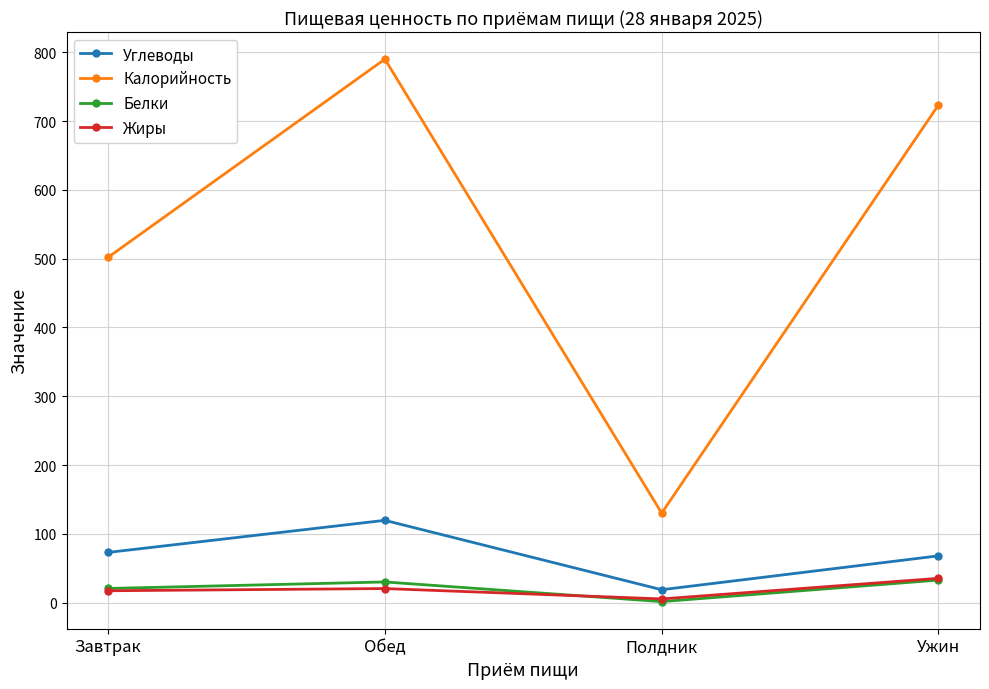

What is the value of the Углеводы point at the 3rd from the left?

18.8